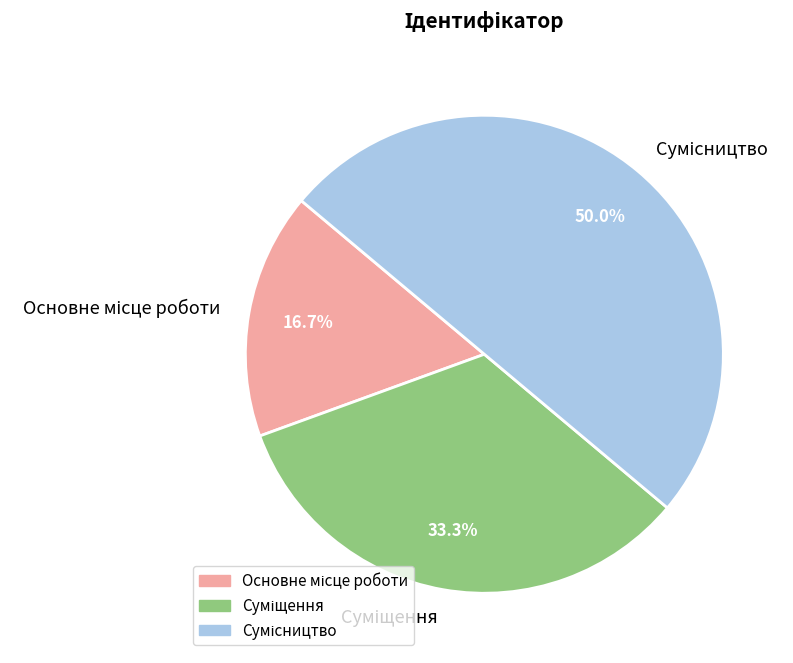

How many segments does this pie chart have?

3